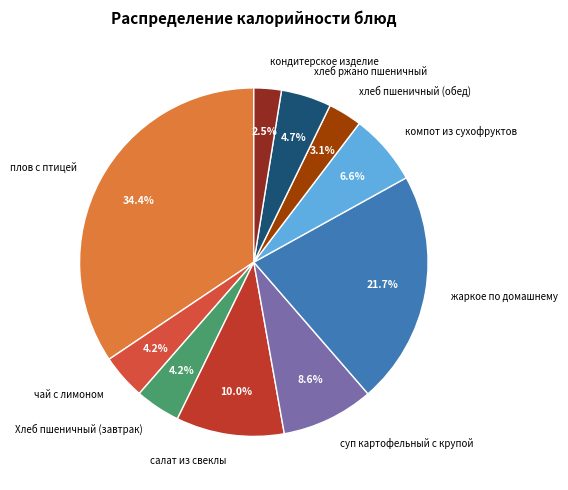

What is the smallest slice in the pie chart?

кондитерское изделие